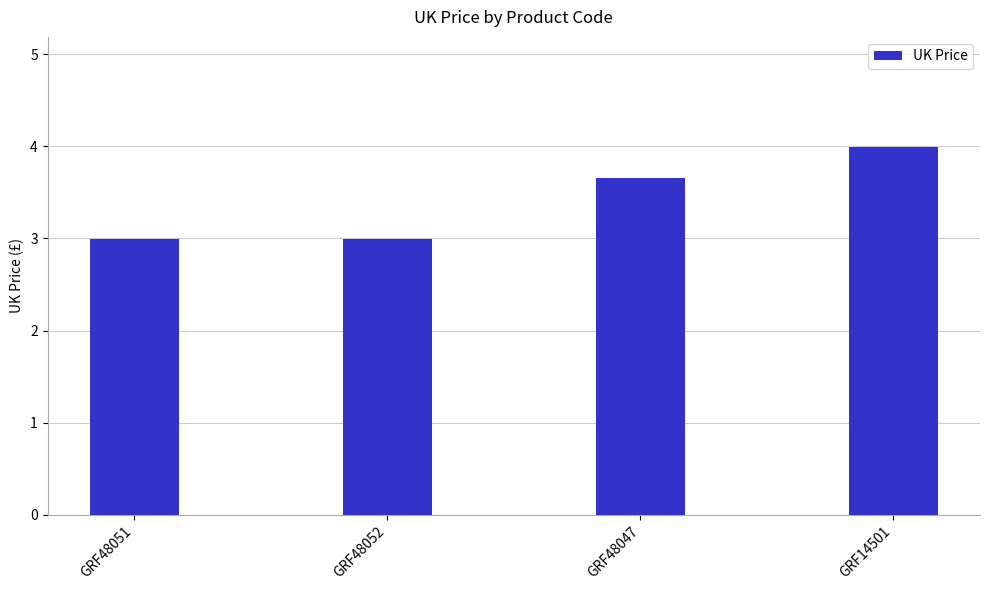

Approximately how many times larger is the value at GRF14501 compared to GRF48047?

1.1